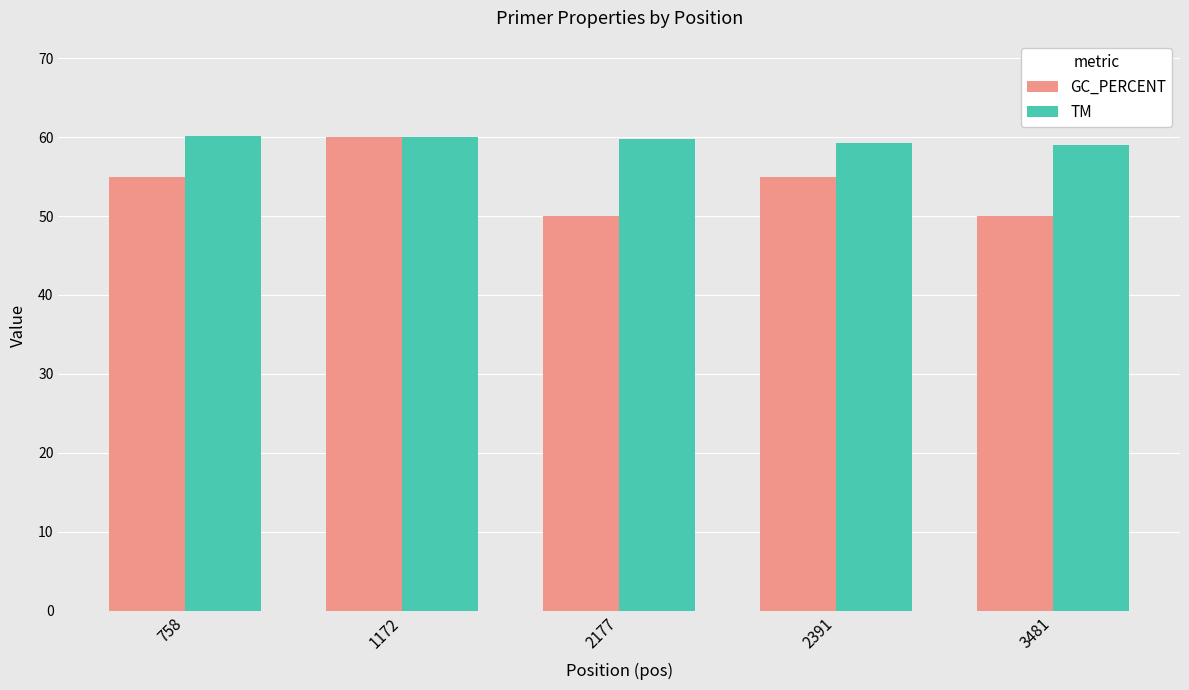

What is the difference between the maximum and second lowest values in the GC_PERCENT series?

10.0